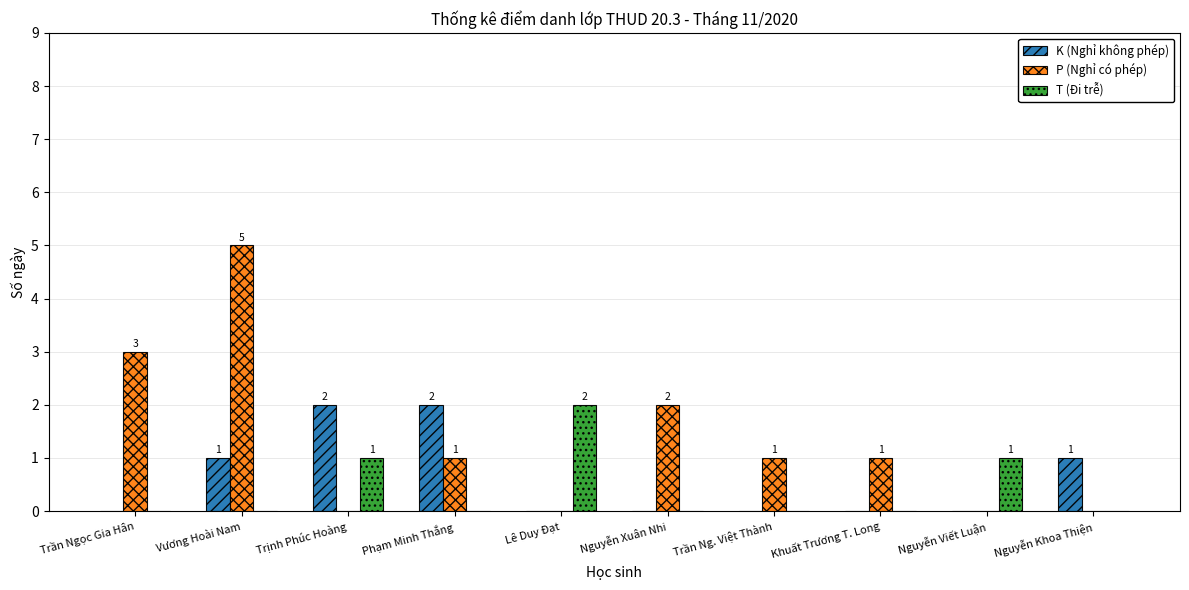

At which category is the sum across all series the highest?

Vương Hoài Nam